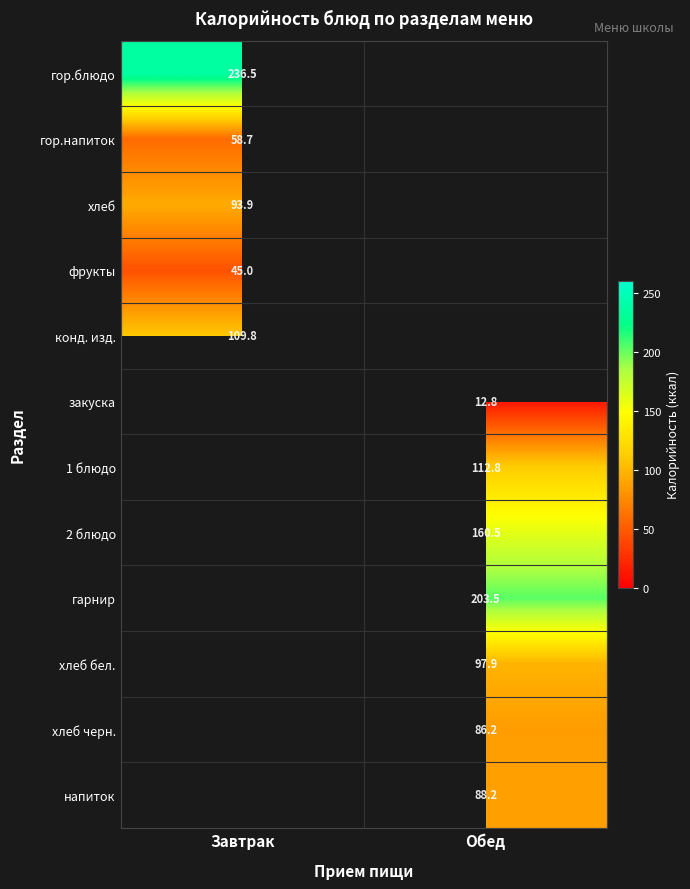

At which category does the chart reach its peak across all series?

Завтрак